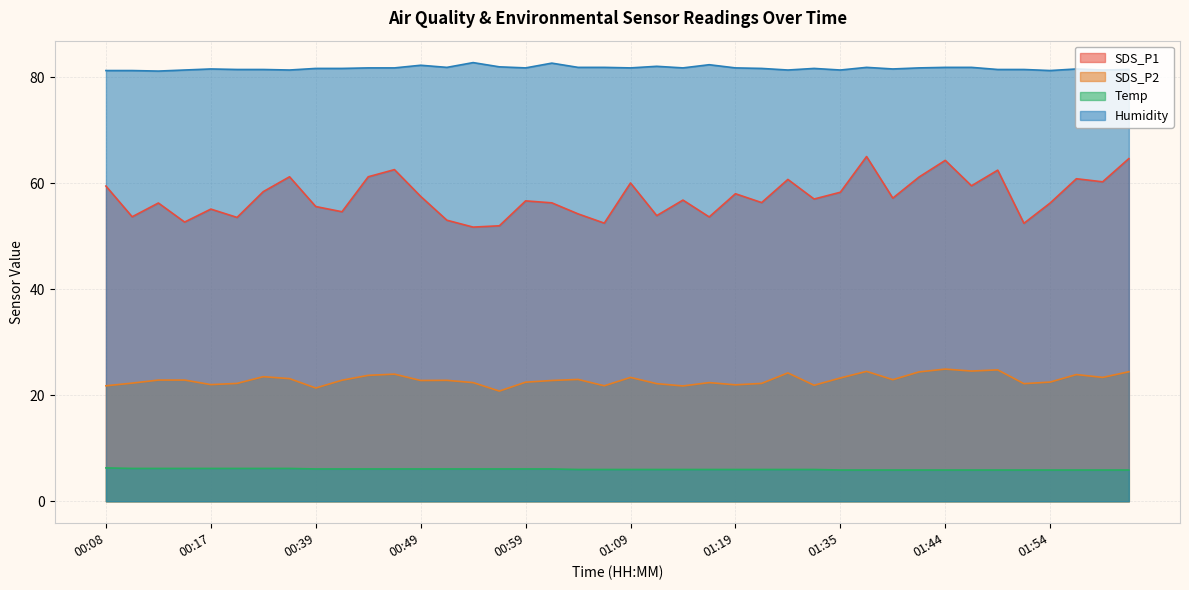

What is the minimum value shown in the chart?

5.9